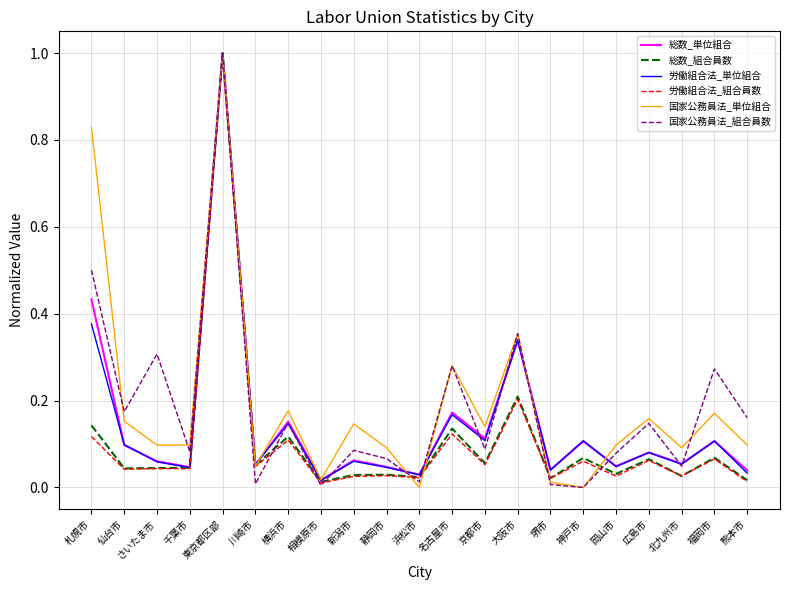

At which label is 労働組合法_単位組合 closest to 0?

相模原市